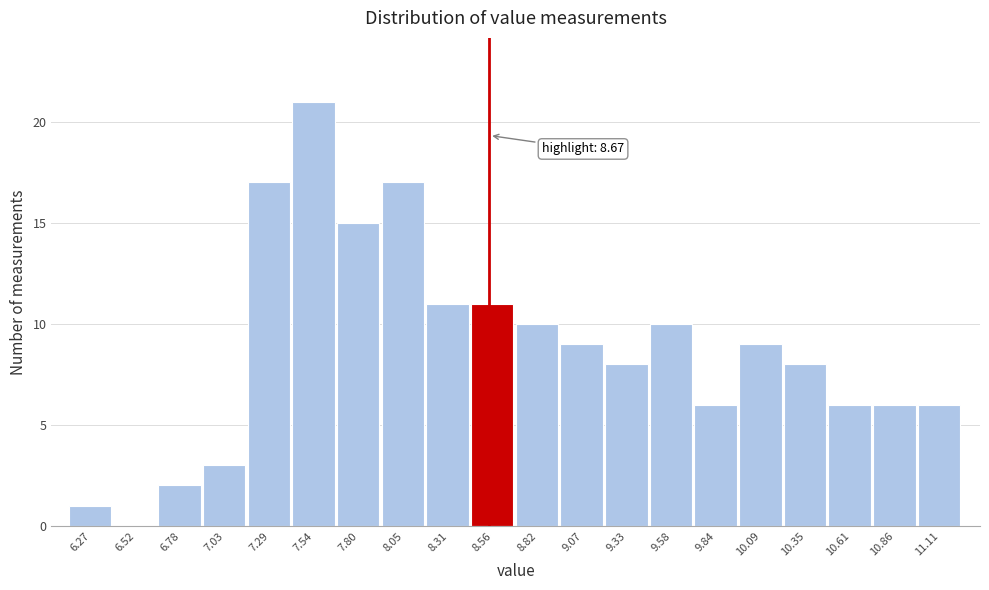

Reading left to right, list all the values displayed in this chart.

6.27=1	6.52=0	6.78=2	7.03=3	7.29=17	7.54=21	7.80=15	8.05=17	8.31=11	8.56=11	8.82=10	9.07=9	9.33=8	9.58=10	9.84=6	10.09=9	10.35=8	10.61=6	10.86=6	11.11=6